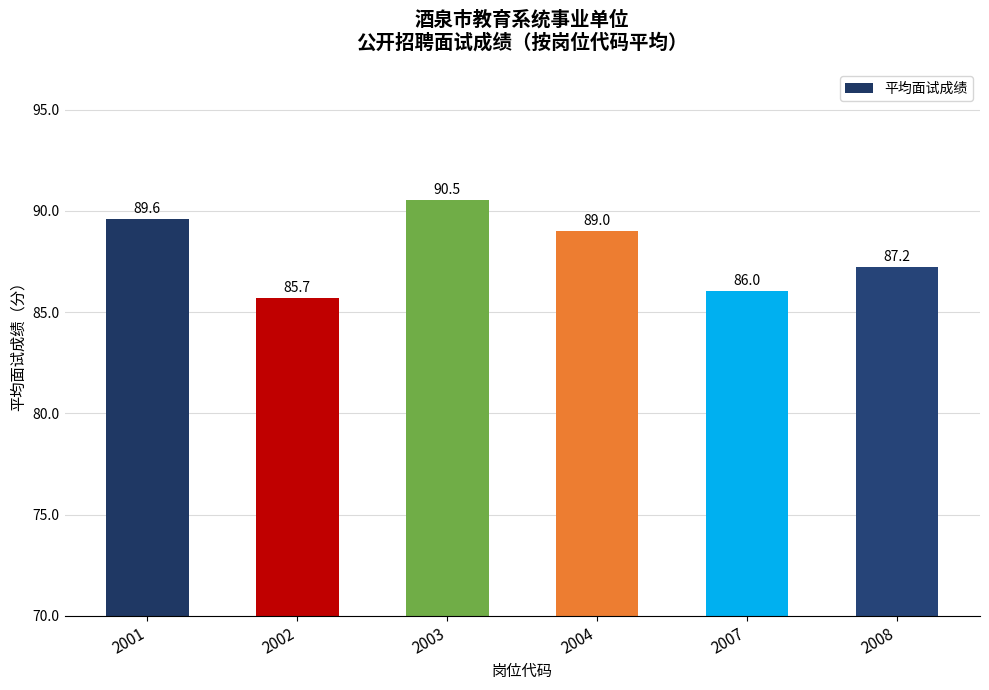

Rank the categories by value from lowest to highest.

2002, 2007, 2008, 2004, 2001, 2003